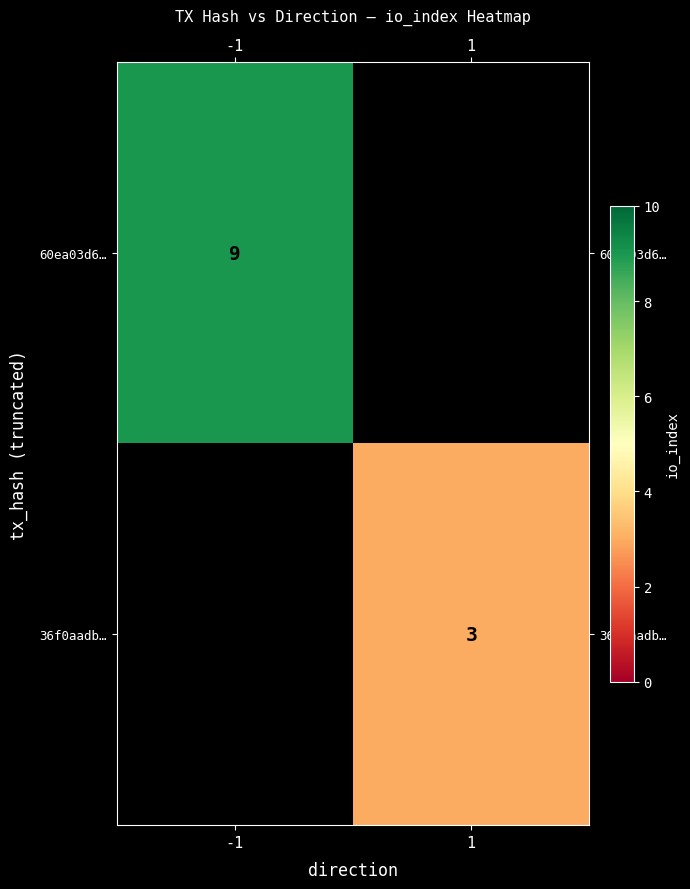

The 60ea03d6… series shows 6 at -1. True or false?

False